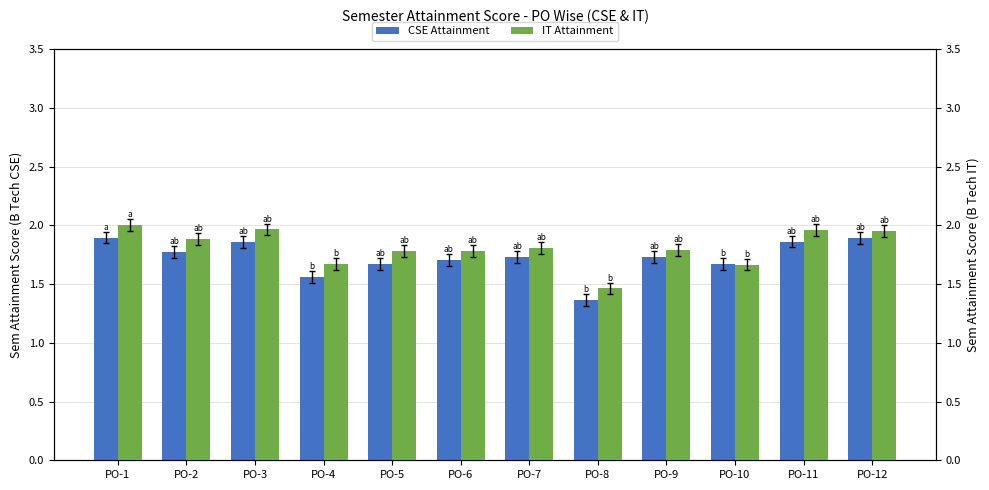

What is the maximum value shown in the chart?

2.0